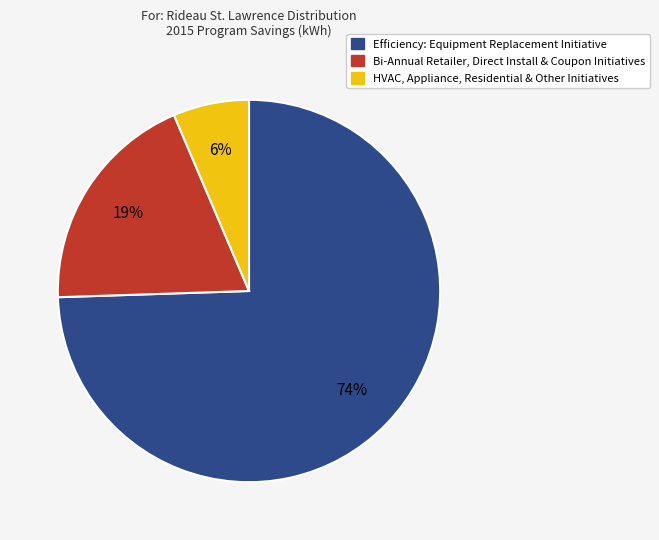

Does any single category account for the majority?

Yes